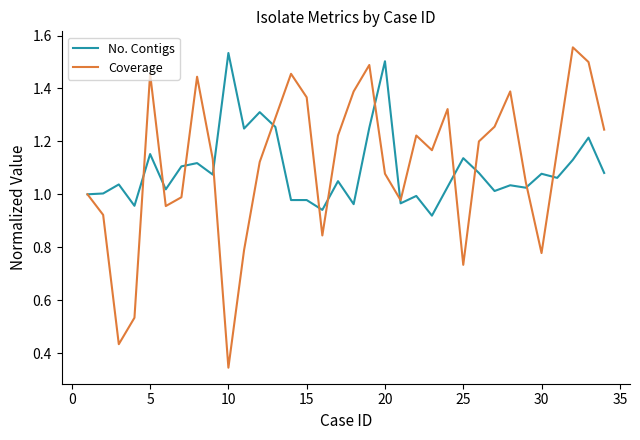

Is this an area chart (filled region under the line)?

No